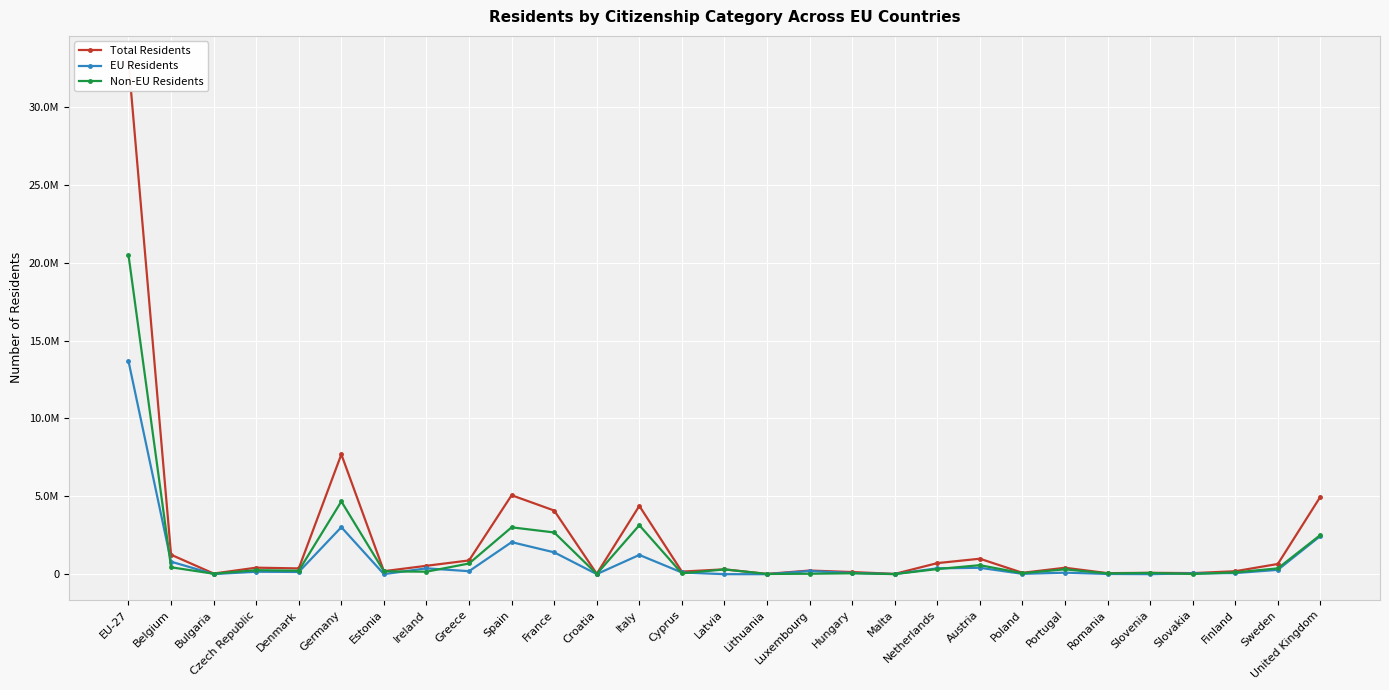

True or false: EU Residents and Total Residents cross at least once.

False